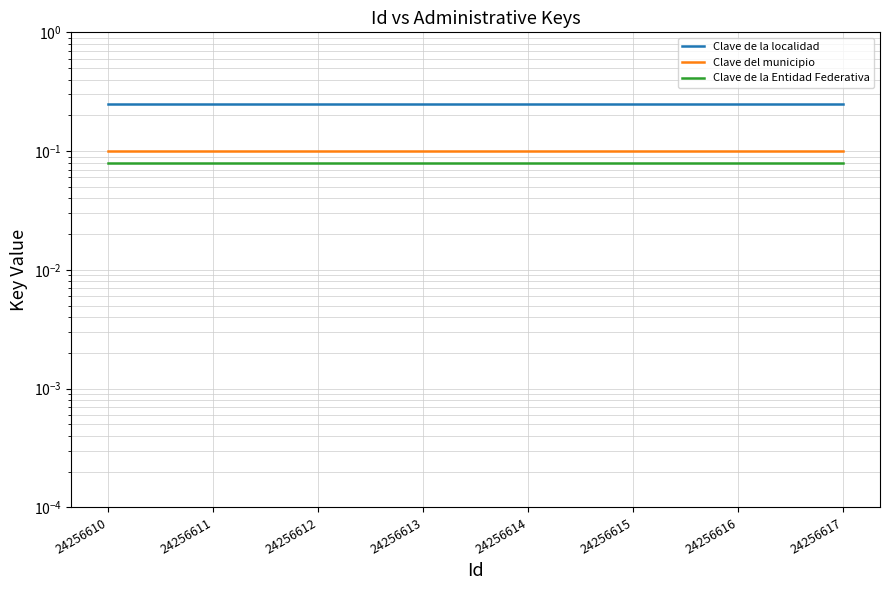

Which series has the largest range (max minus min)?

Clave de la localidad